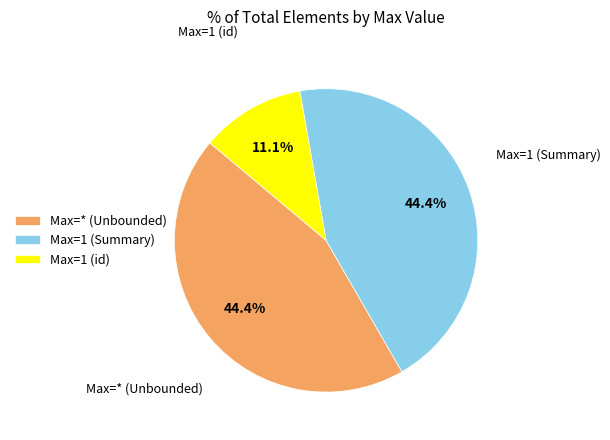

Is there any slice that represents more than half of the pie?

No